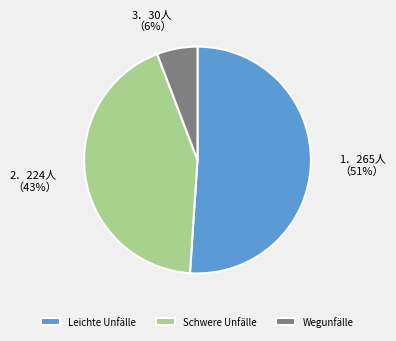

True or false: Wegunfälle accounts for 6% of the total.

True